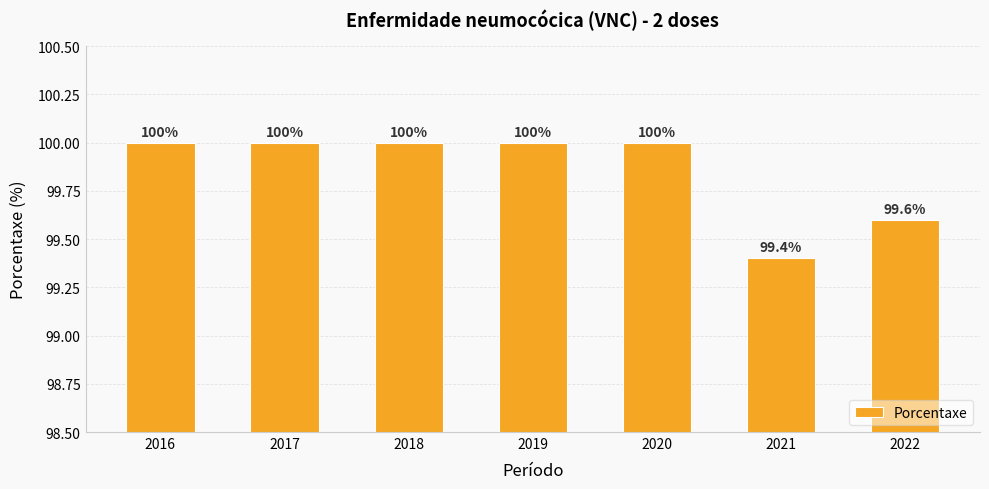

What is the minimum value shown in the chart?

99.4